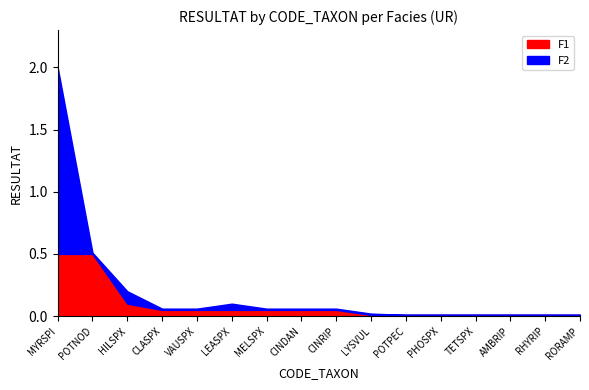

What is the total value across all series at CLASPX?

0.1